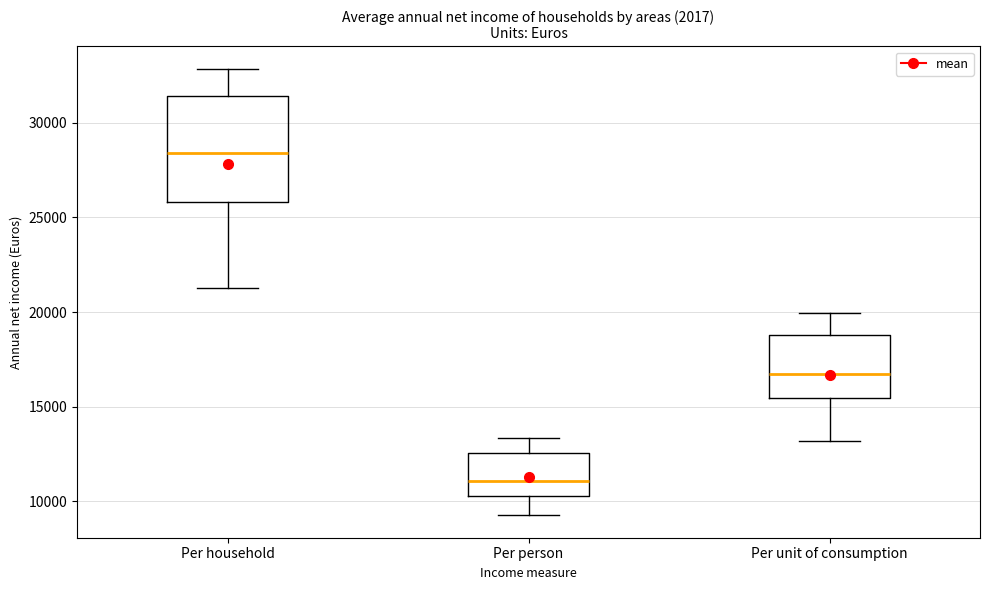

Where does the median line of the box for Per unit of consumption sit on the y-axis? The values are not printed on the chart, so give them approximately, as read against the axis.

17000